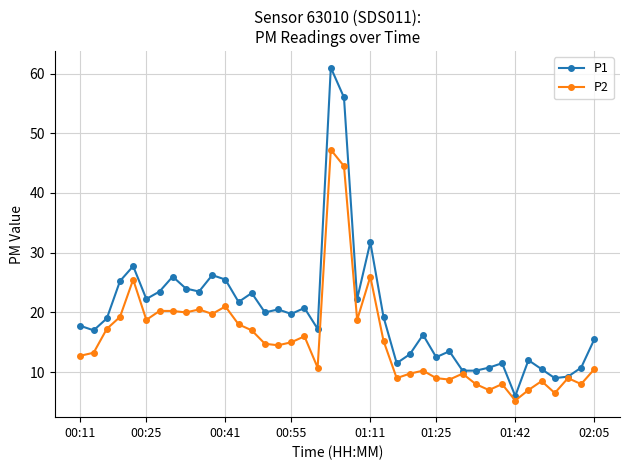

Which series has the largest range (max minus min)?

P1